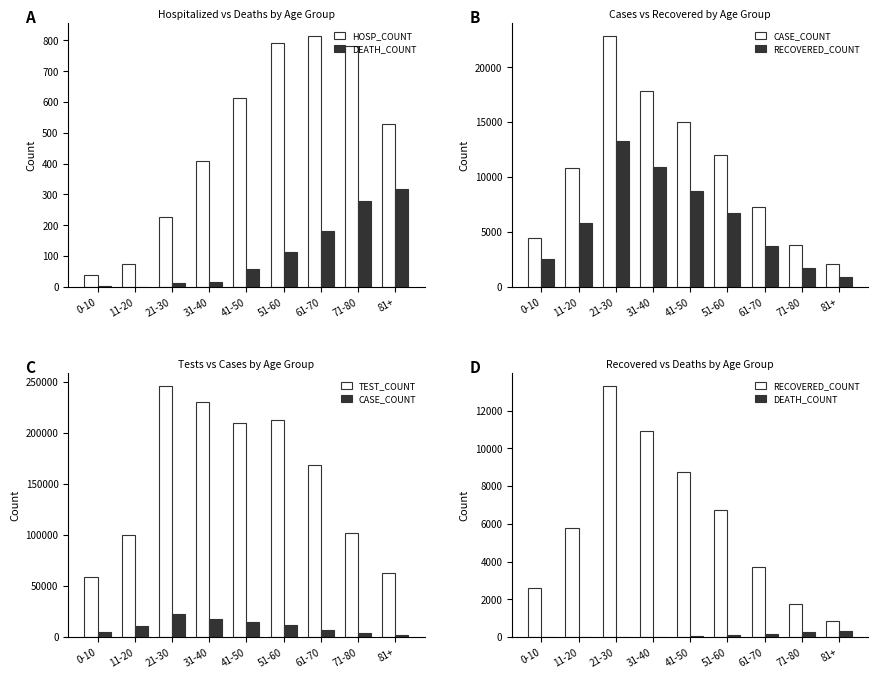

Rank the series at 11-20 from highest to lowest value.

TEST_COUNT, CASE_COUNT, RECOVERED_COUNT, HOSP_COUNT, DEATH_COUNT